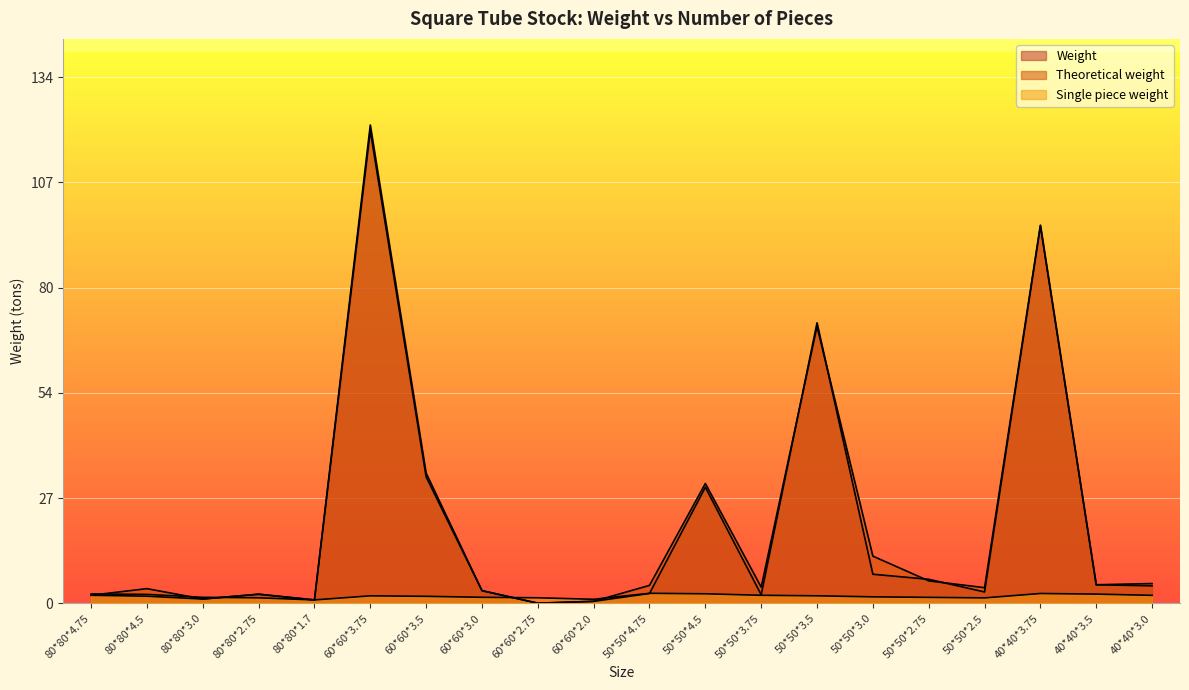

What is the sum of all Weight values?

392.3